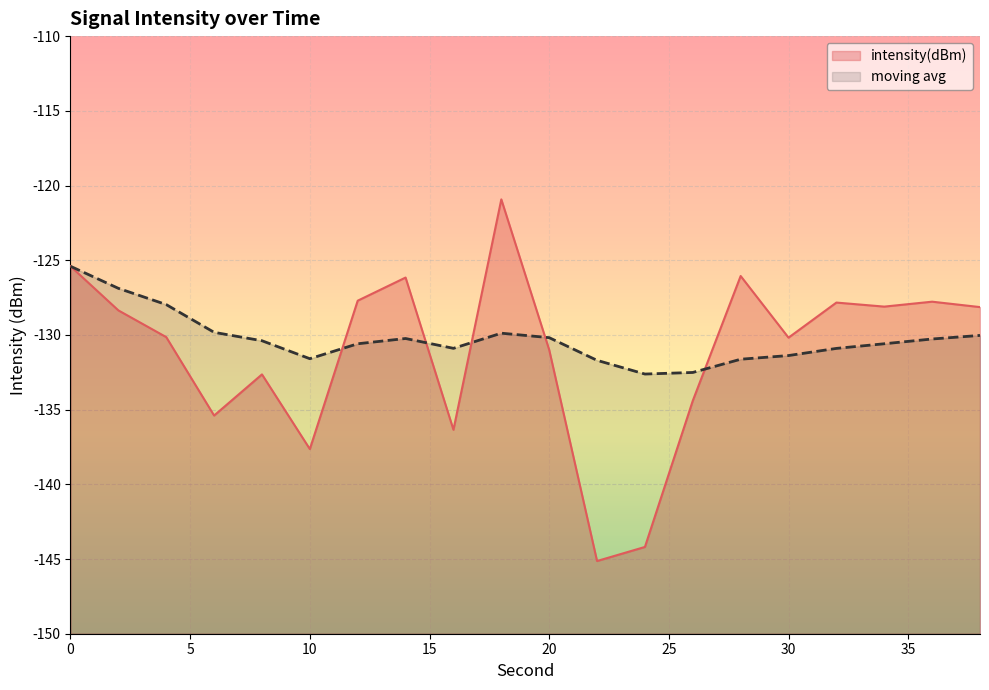

At 30, list the series in order from largest to smallest.

intensity(dBm), moving avg